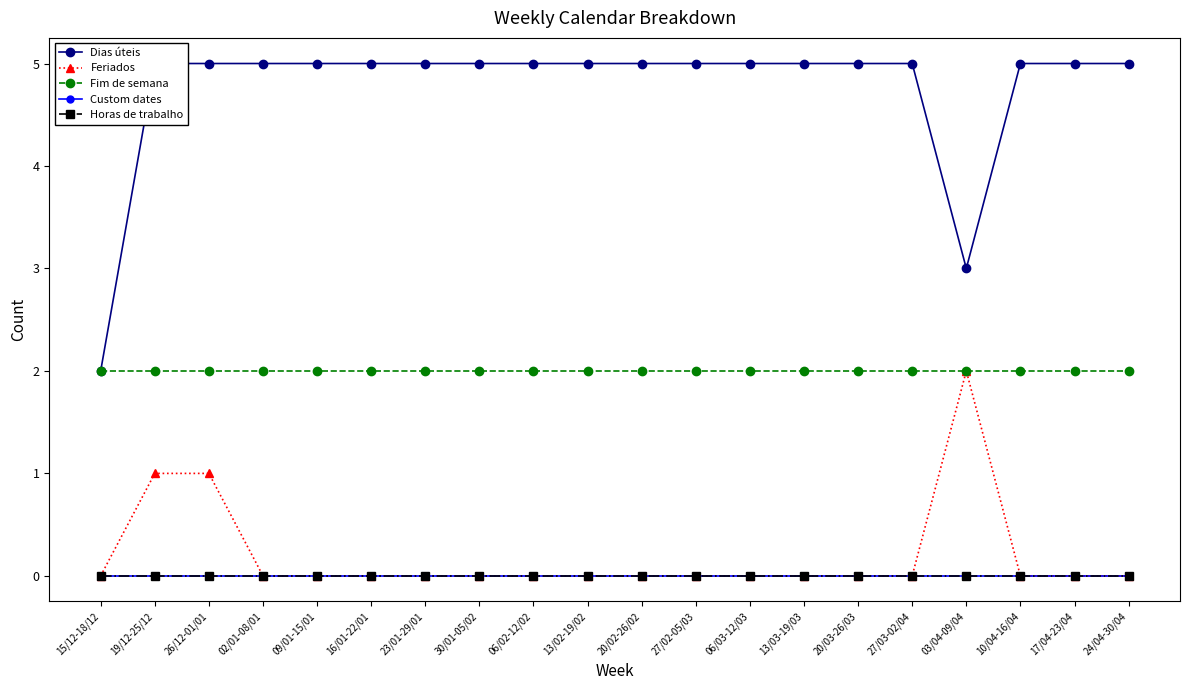

Is the value of Horas de trabalho at 27/03-02/04 greater than the value of Feriados at 03/04-09/04?

No